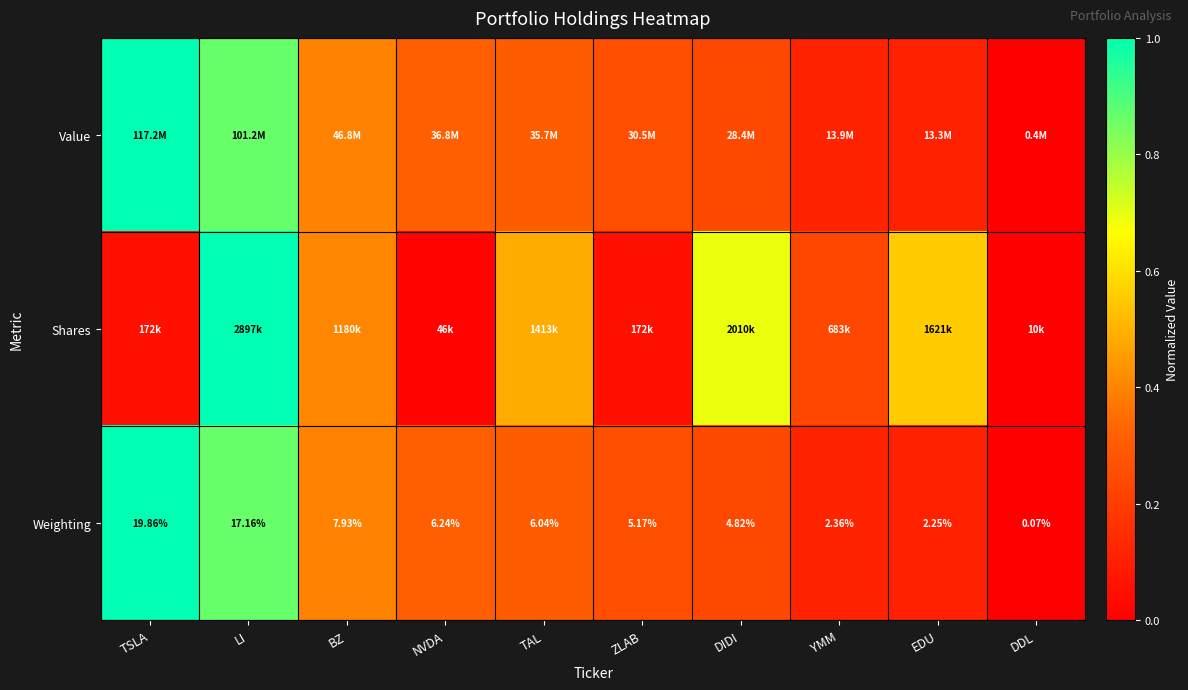

Which category has the highest value in the Weighting series?

TSLA